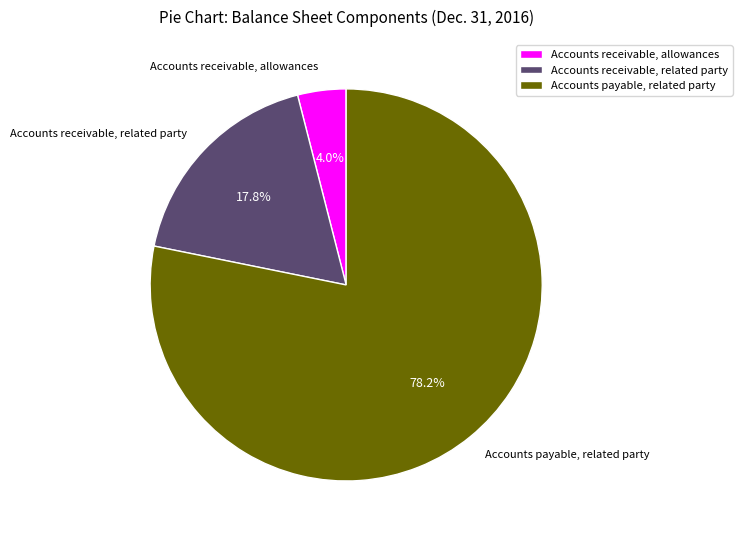

Which has a higher value, Accounts receivable, related party or Accounts receivable, allowances?

Accounts receivable, related party